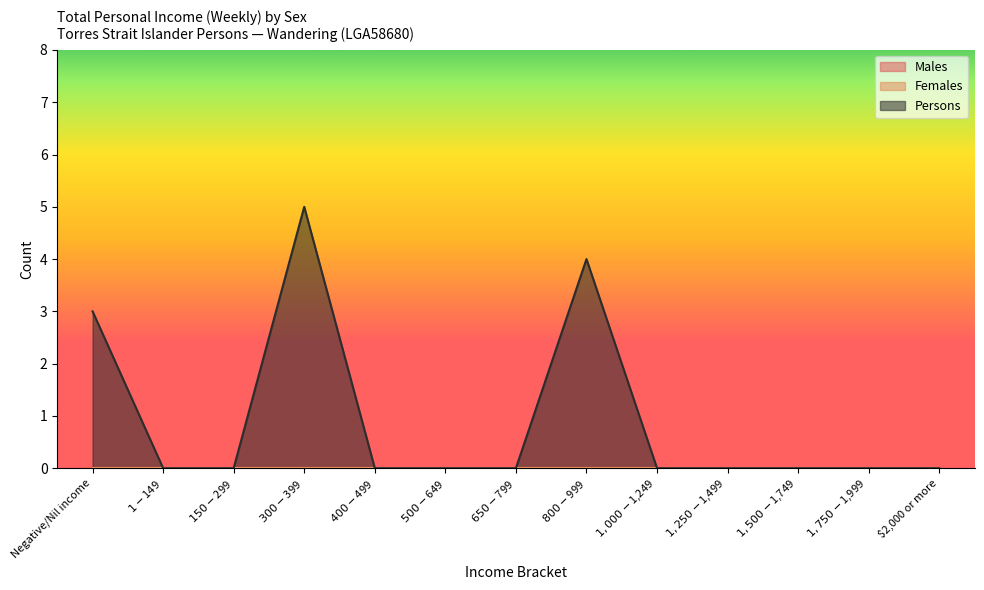

Is the value of Persons at $300-$399 greater than the value of Males at $2,000 or more?

Yes